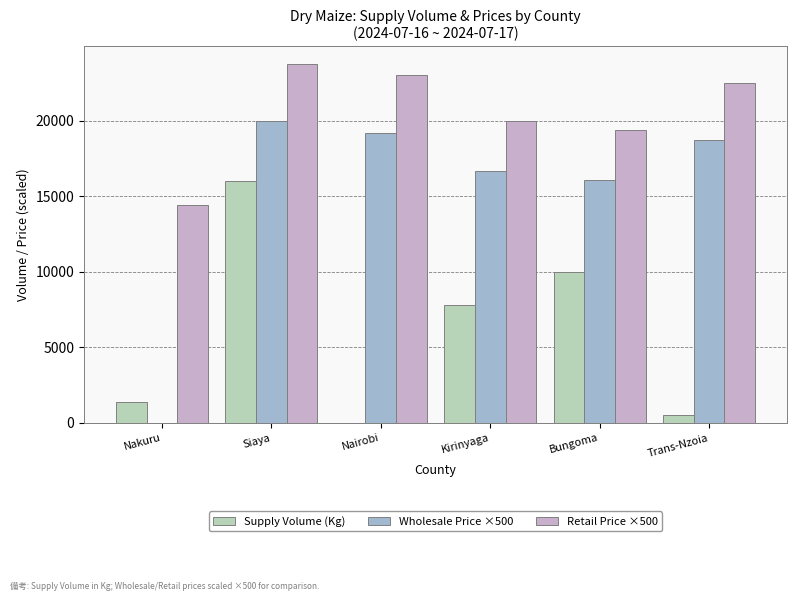

What is the sum of all Wholesale Price ×500 values?

90695.0